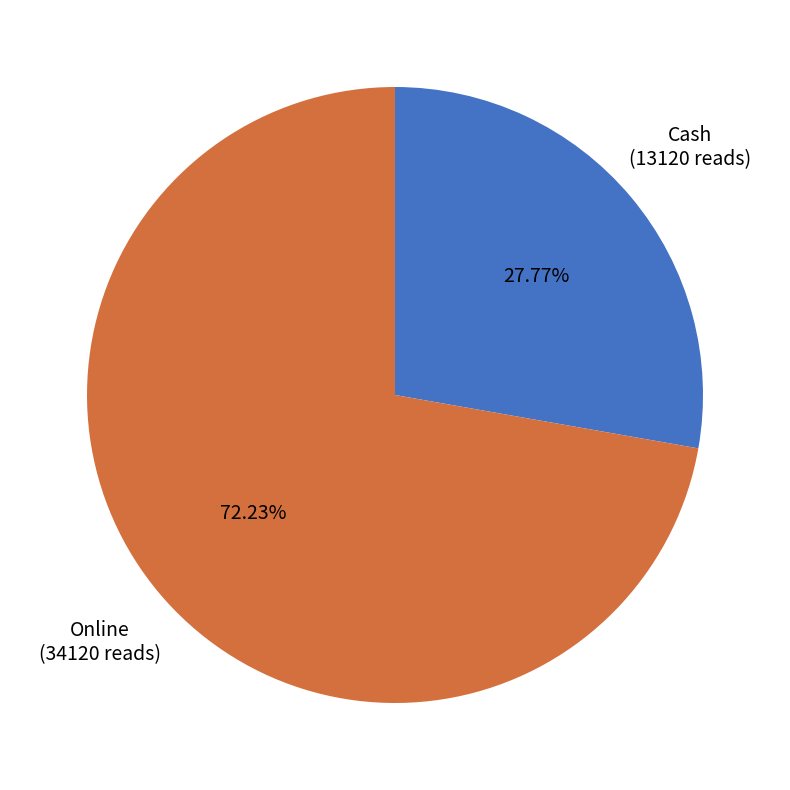

Is there a majority slice in this chart?

Yes